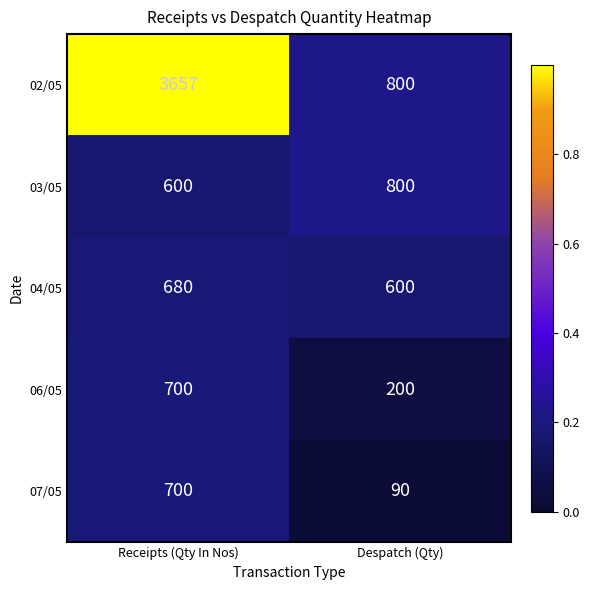

At which category does the chart reach its minimum across all series?

Despatch (Qty)